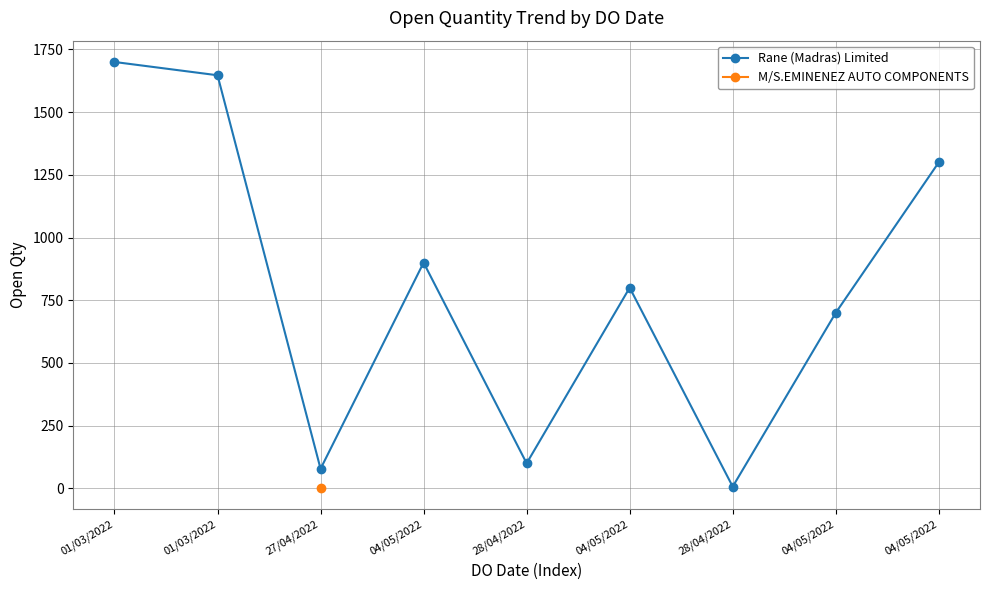

Where is the data nearest to the value 853?

04/05/2022